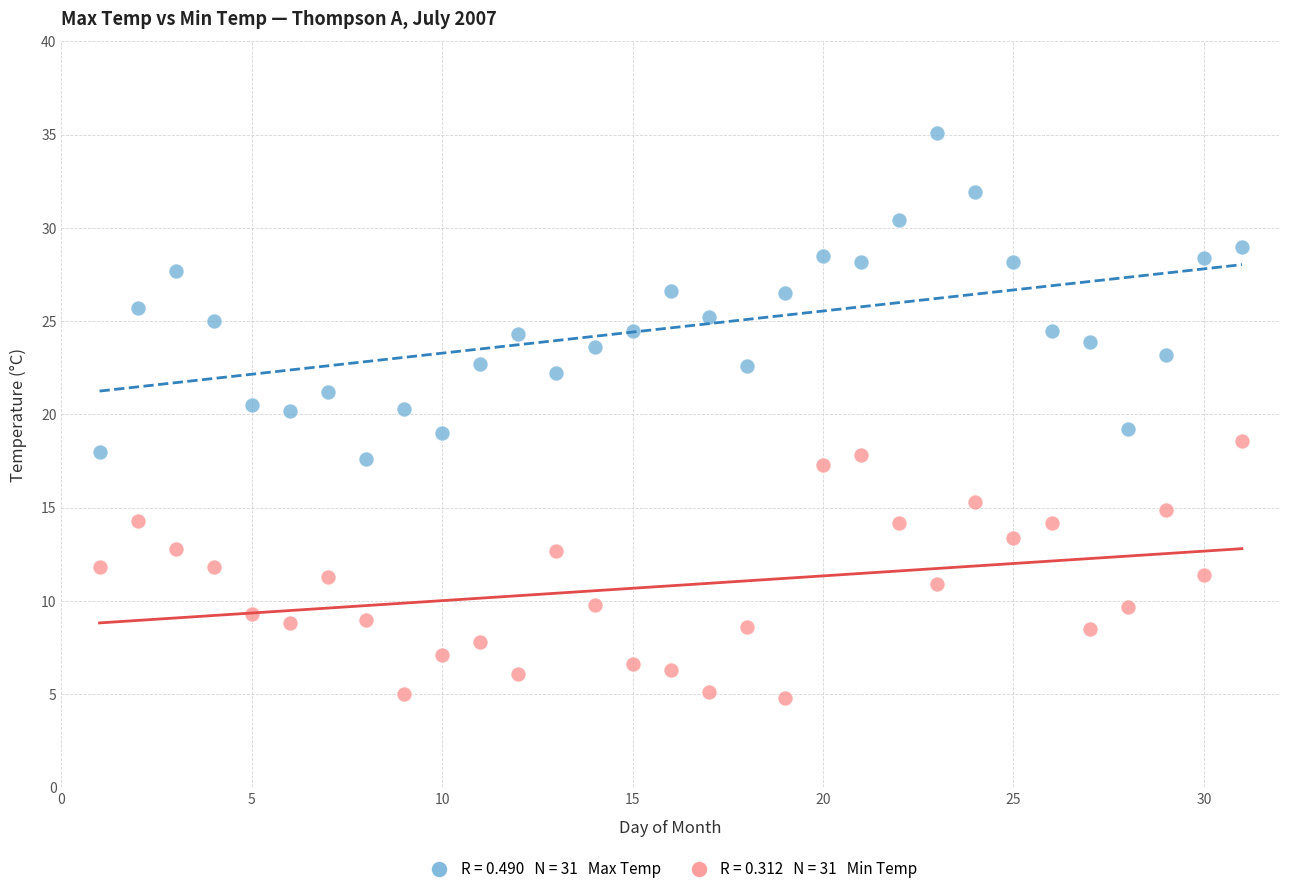

Across all data points, what is the range of Y values (max minus min)?

30.3